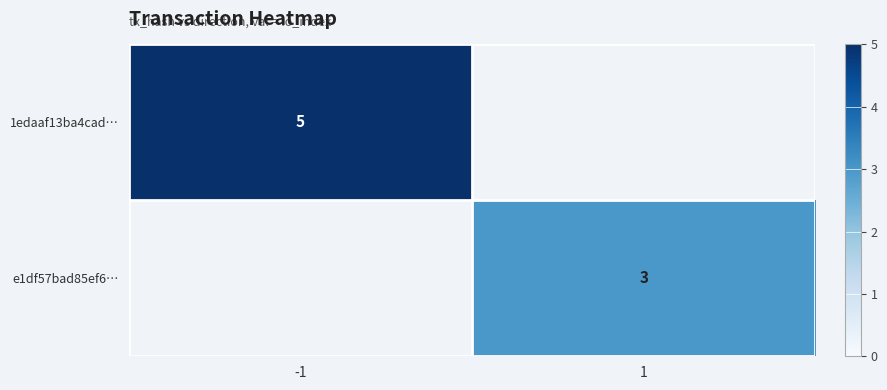

The 1edaaf13ba4cad… series shows 8 at -1. True or false?

False